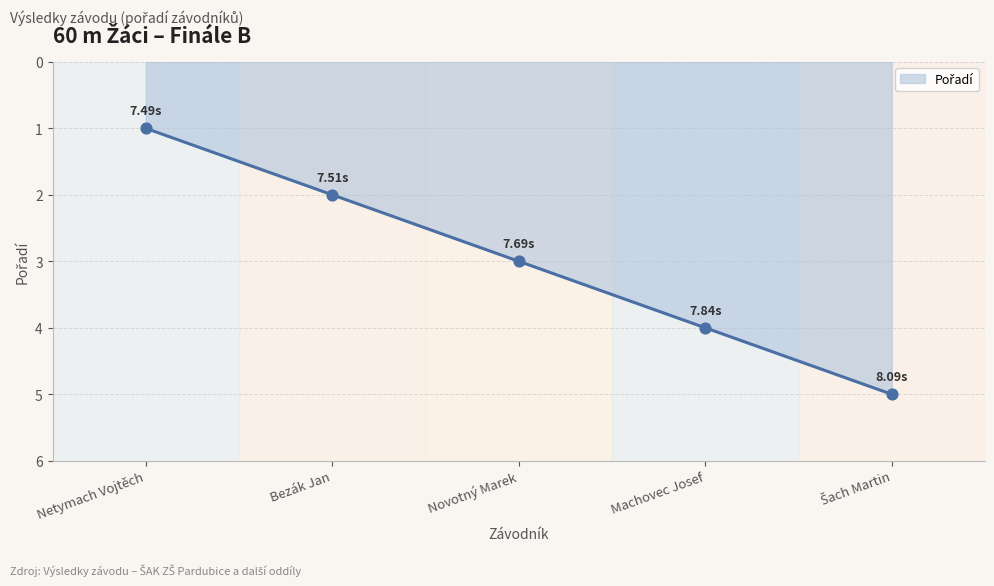

Which has a higher value, Netymach Vojtěch or Bezák Jan?

Bezák Jan